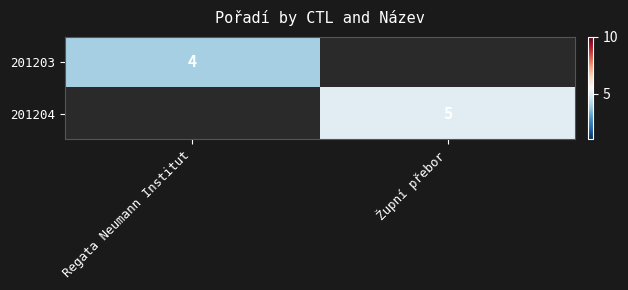

True or false: 201203 has a value of 4 at Regata Neumann Institut.

True